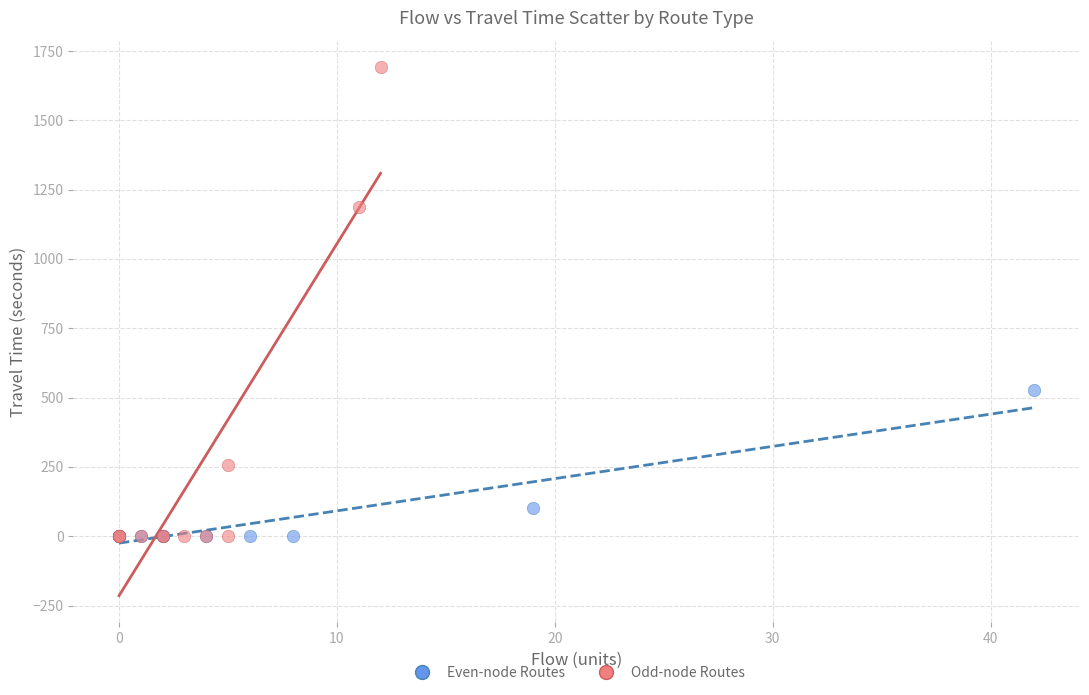

What are all the series names shown in the legend?

Even-node Routes, Odd-node Routes